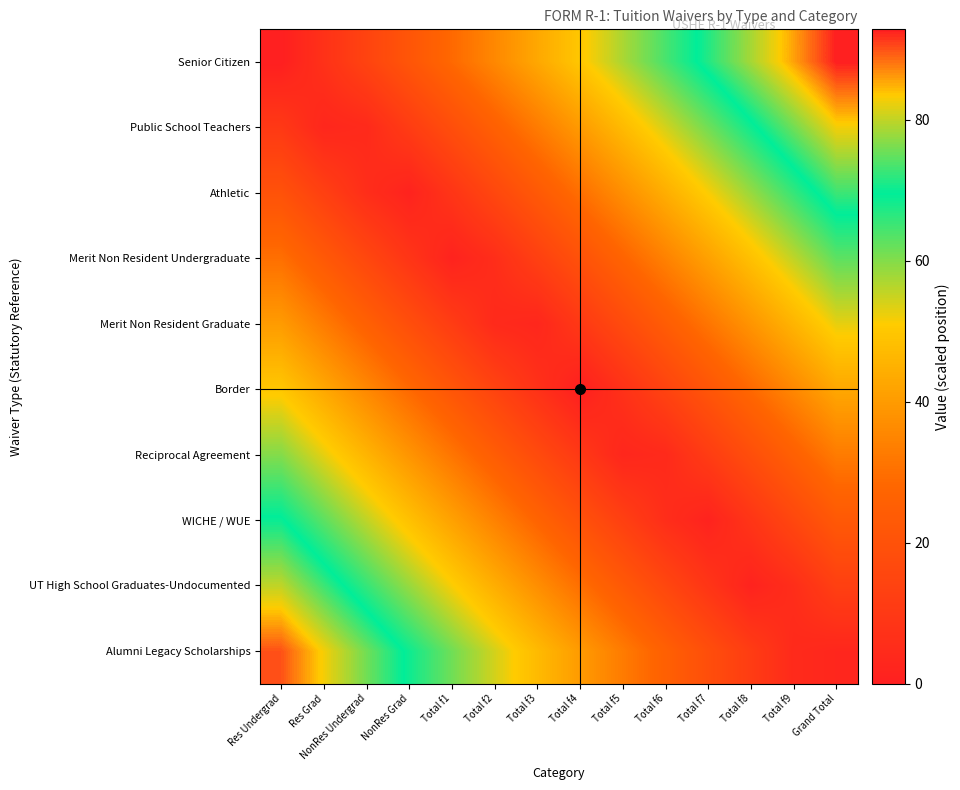

Reading right to left, what are all the values shown in this chart?

Senior Citizen: Grand Total=92.9	Total f9=85.7	Total f8=78.6	Total f7=71.4	Total f6=64.3	Total f5=57.1	Total f4=50.0	Total f3=42.9	Total f2=35.7	Total f1=28.6	NonRes Grad=21.4	NonRes Undergrad=14.3	Res Grad=7.1	Res Undergrad=0.0
Public School Teachers: Grand Total=82.9	Total f9=75.7	Total f8=68.6	Total f7=61.4	Total f6=54.3	Total f5=47.1	Total f4=40.0	Total f3=32.9	Total f2=25.7	Total f1=18.6	NonRes Grad=11.4	NonRes Undergrad=4.3	Res Grad=2.9	Res Undergrad=10.0
Athletic: Grand Total=72.9	Total f9=65.7	Total f8=58.6	Total f7=51.4	Total f6=44.3	Total f5=37.1	Total f4=30.0	Total f3=22.9	Total f2=15.7	Total f1=8.6	NonRes Grad=1.4	NonRes Undergrad=5.7	Res Grad=12.9	Res Undergrad=20.0
Merit Non Resident Undergraduate: Grand Total=62.9	Total f9=55.7	Total f8=48.6	Total f7=41.4	Total f6=34.3	Total f5=27.1	Total f4=20.0	Total f3=12.9	Total f2=5.7	Total f1=1.4	NonRes Grad=8.6	NonRes Undergrad=15.7	Res Grad=22.9	Res Undergrad=30.0
Merit Non Resident Graduate: Grand Total=52.9	Total f9=45.7	Total f8=38.6	Total f7=31.4	Total f6=24.3	Total f5=17.1	Total f4=10.0	Total f3=2.9	Total f2=4.3	Total f1=11.4	NonRes Grad=18.6	NonRes Undergrad=25.7	Res Grad=32.9	Res Undergrad=40.0
Border: Grand Total=42.9	Total f9=35.7	Total f8=28.6	Total f7=21.4	Total f6=14.3	Total f5=7.1	Total f4=0.0	Total f3=7.1	Total f2=14.3	Total f1=21.4	NonRes Grad=28.6	NonRes Undergrad=35.7	Res Grad=42.9	Res Undergrad=50.0
Reciprocal Agreement: Grand Total=32.9	Total f9=25.7	Total f8=18.6	Total f7=11.4	Total f6=4.3	Total f5=2.9	Total f4=10.0	Total f3=17.1	Total f2=24.3	Total f1=31.4	NonRes Grad=38.6	NonRes Undergrad=45.7	Res Grad=52.9	Res Undergrad=60.0
WICHE / WUE: Grand Total=22.9	Total f9=15.7	Total f8=8.6	Total f7=1.4	Total f6=5.7	Total f5=12.9	Total f4=20.0	Total f3=27.1	Total f2=34.3	Total f1=41.4	NonRes Grad=48.6	NonRes Undergrad=55.7	Res Grad=62.9	Res Undergrad=70.0
UT High School Graduates-Undocumented: Grand Total=12.9	Total f9=5.7	Total f8=1.4	Total f7=8.6	Total f6=15.7	Total f5=22.9	Total f4=30.0	Total f3=37.1	Total f2=44.3	Total f1=51.4	NonRes Grad=58.6	NonRes Undergrad=65.7	Res Grad=72.9	Res Undergrad=80.0
Alumni Legacy Scholarships: Grand Total=2.9	Total f9=4.3	Total f8=11.4	Total f7=18.6	Total f6=25.7	Total f5=32.9	Total f4=40.0	Total f3=47.1	Total f2=54.3	Total f1=61.4	NonRes Grad=68.6	NonRes Undergrad=75.7	Res Grad=82.9	Res Undergrad=90.0